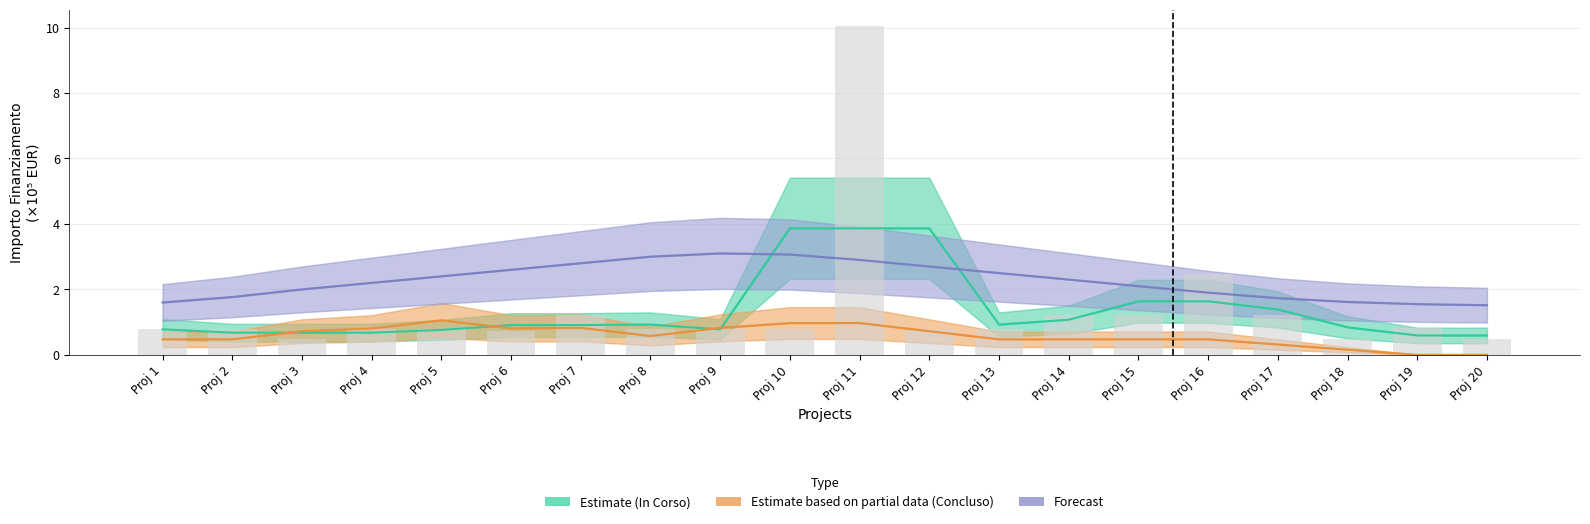

List the series in order of their overall mean, highest first.

Forecast, Estimate (In Corso), Estimate based on partial data (Concluso)